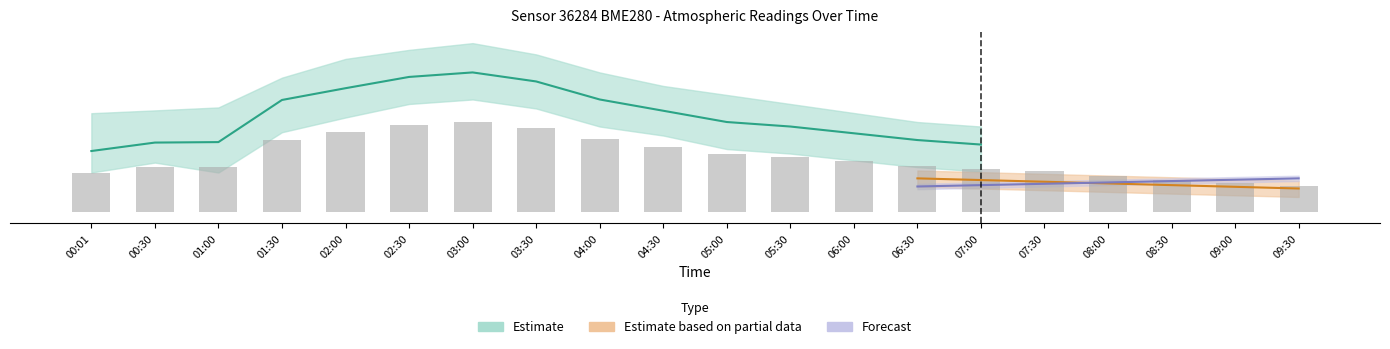

What is the minimum value shown in the chart?

11.6